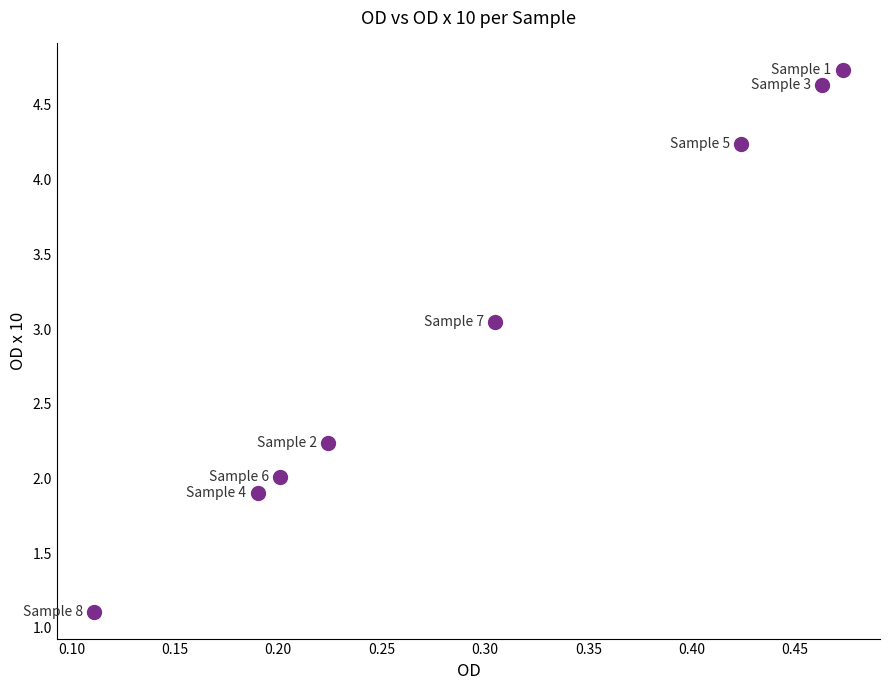

What is the range of X values (max minus min)?

0.4